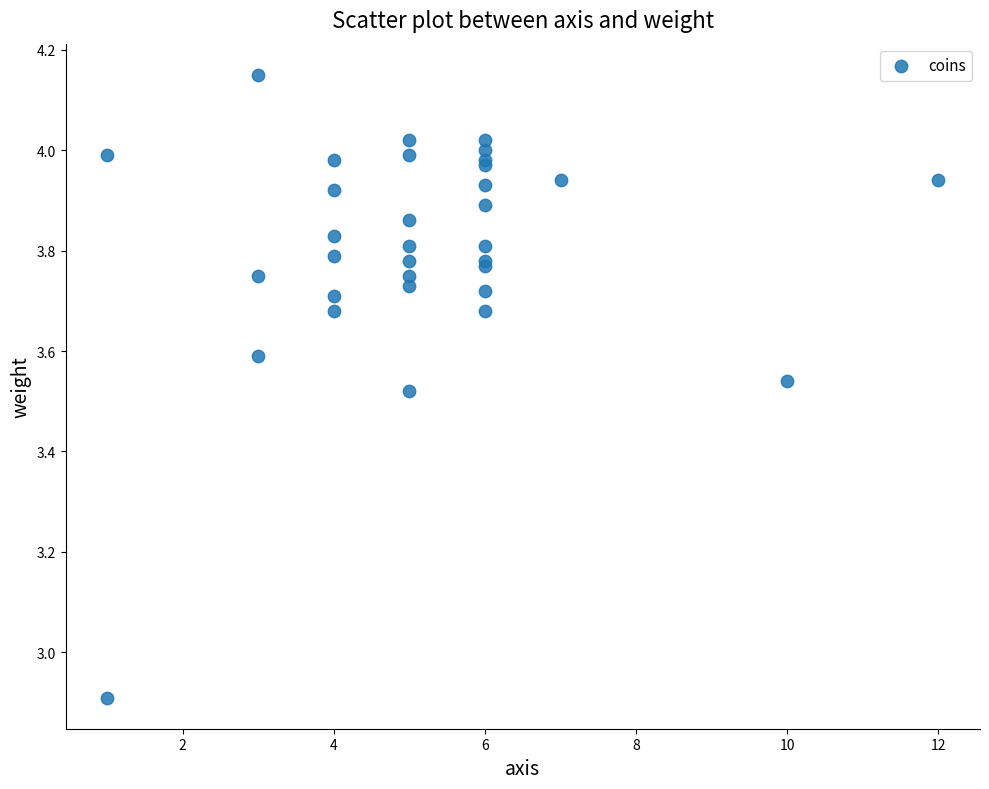

What Y value in the scatter plot is closest to 3?

2.9